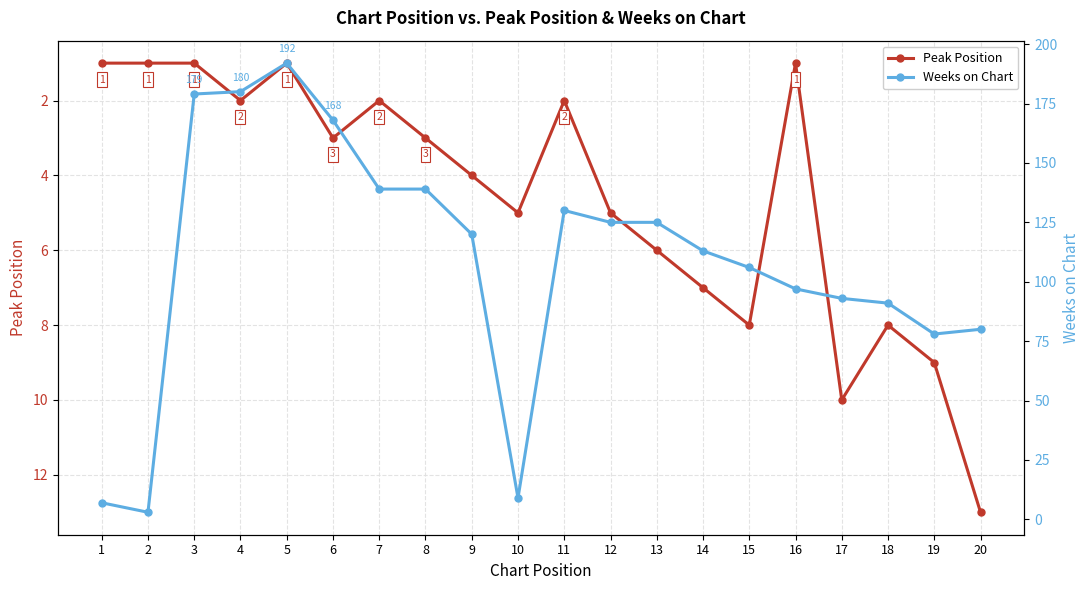

What is the highest value of the Weeks on Chart series?

192